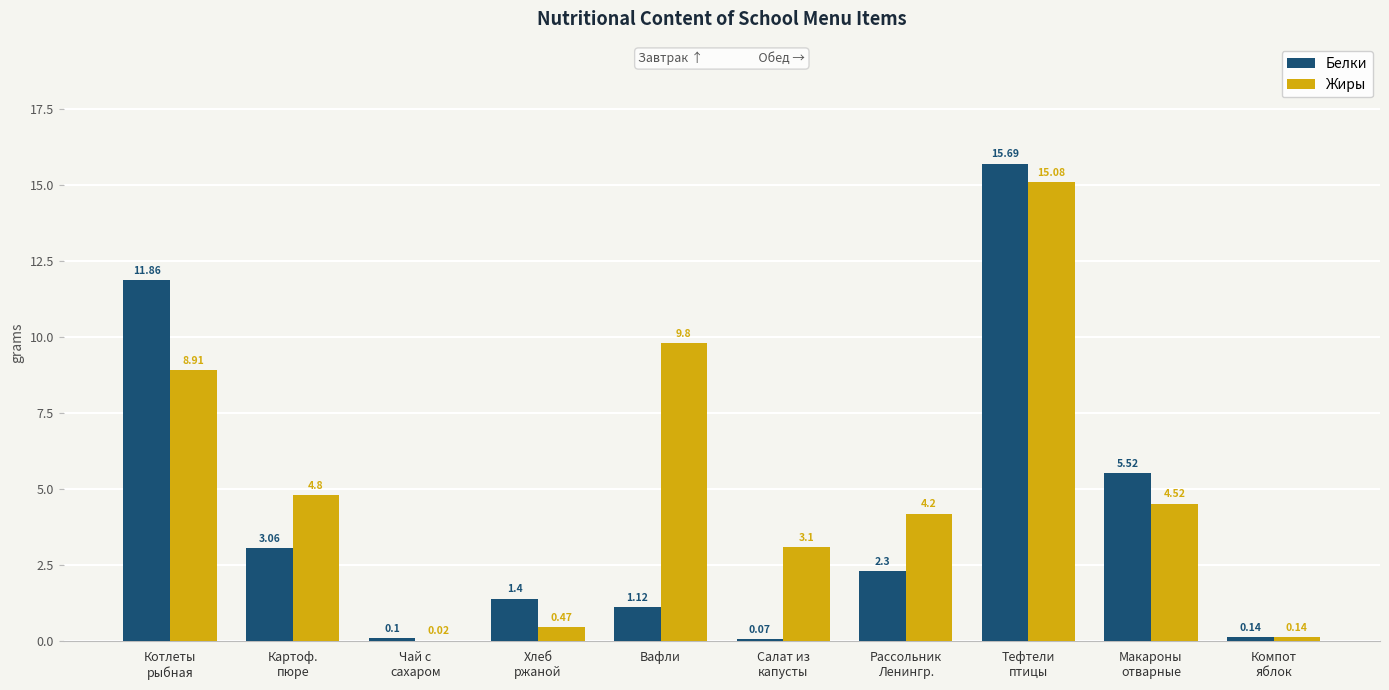

At which label does Жиры first exceed 4?

Котлеты
рыбная